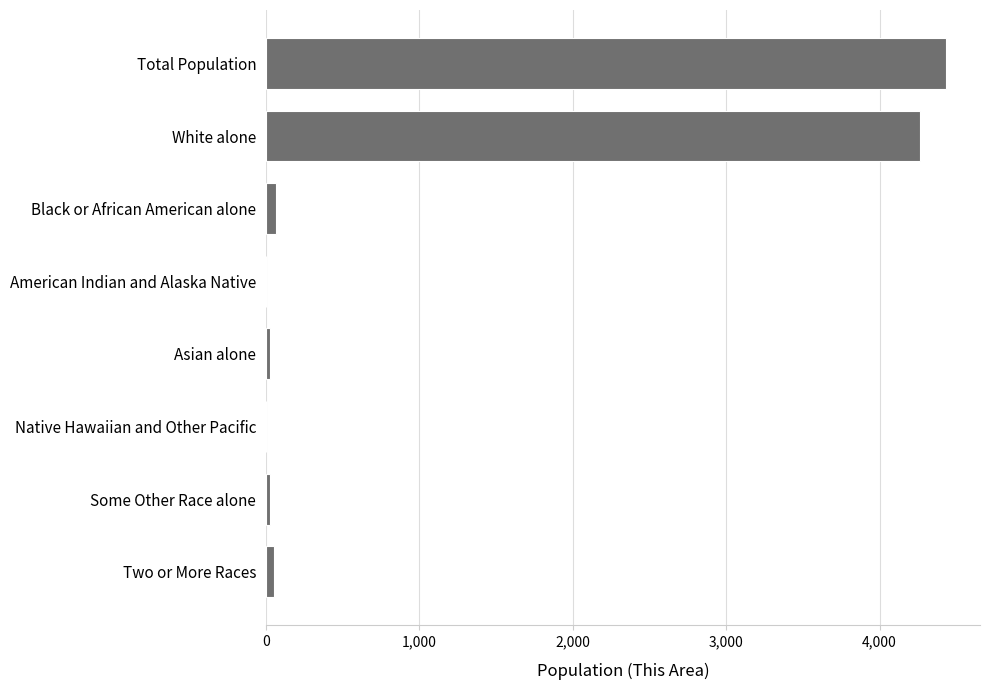

At which label is the value closest to 2216?

White alone